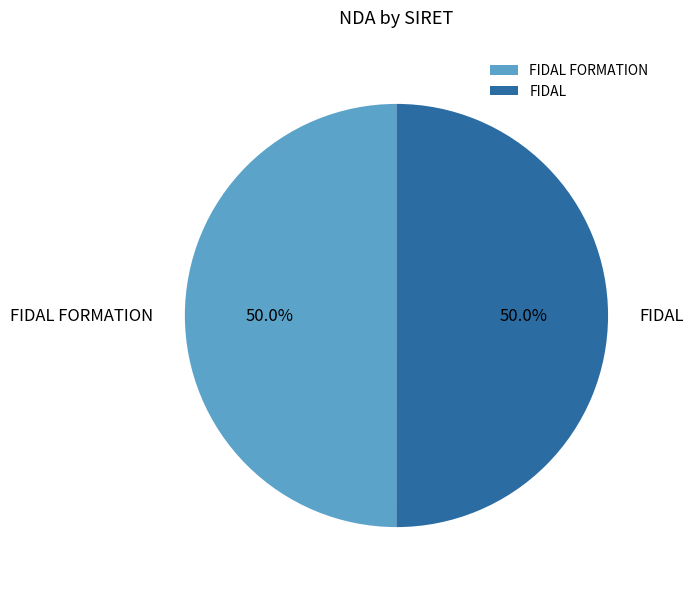

How many segments does this pie chart have?

2